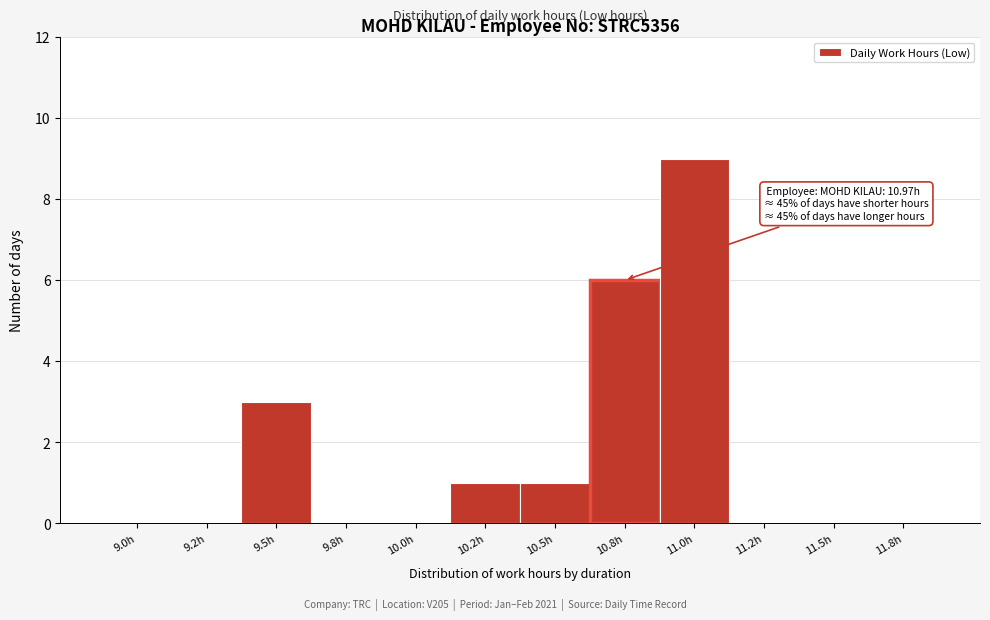

Reading left to right, transcribe all the data shown in this chart.

9.0h=0	9.2h=0	9.5h=3	9.8h=0	10.0h=0	10.2h=1	10.5h=1	10.8h=6	11.0h=9	11.2h=0	11.5h=0	11.8h=0